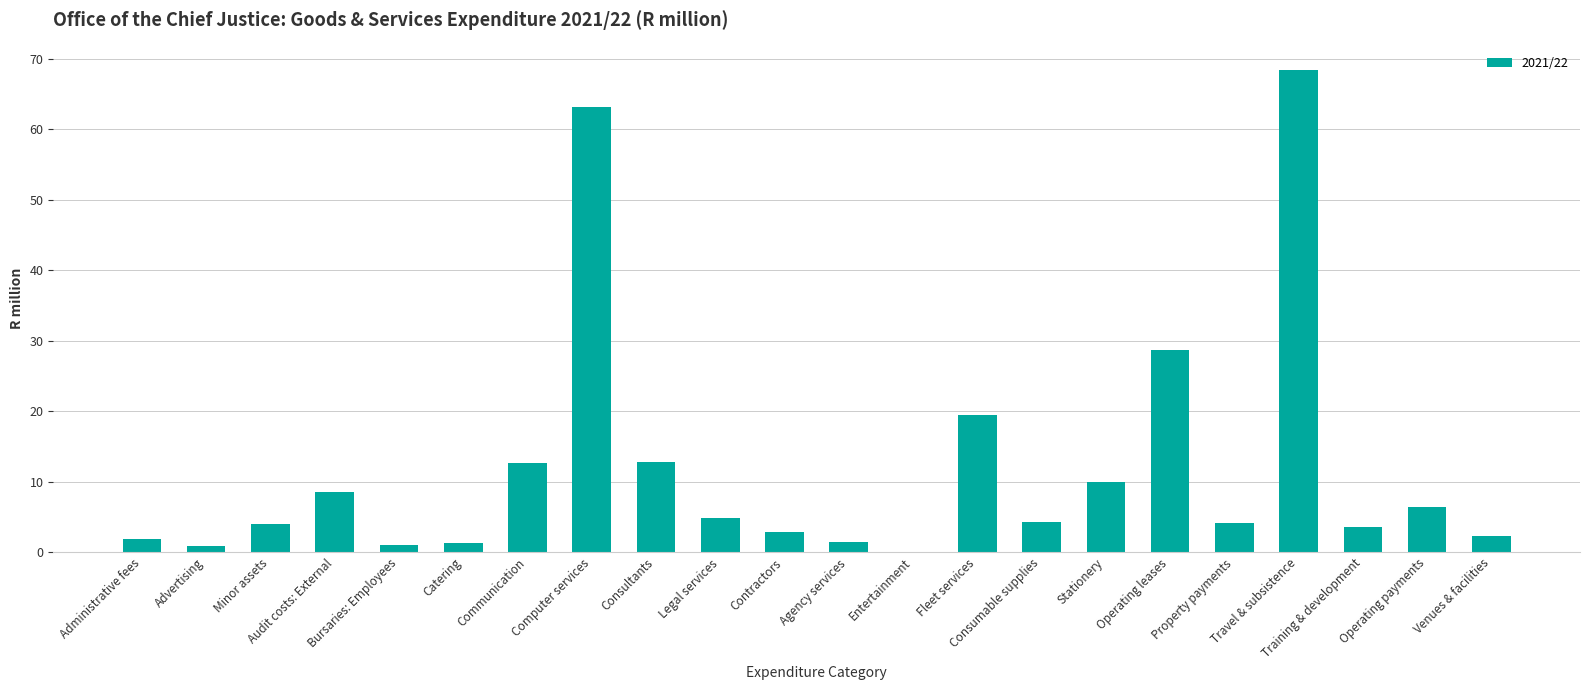

What is the sum of the values at Computer services and Operating leases?

91.8